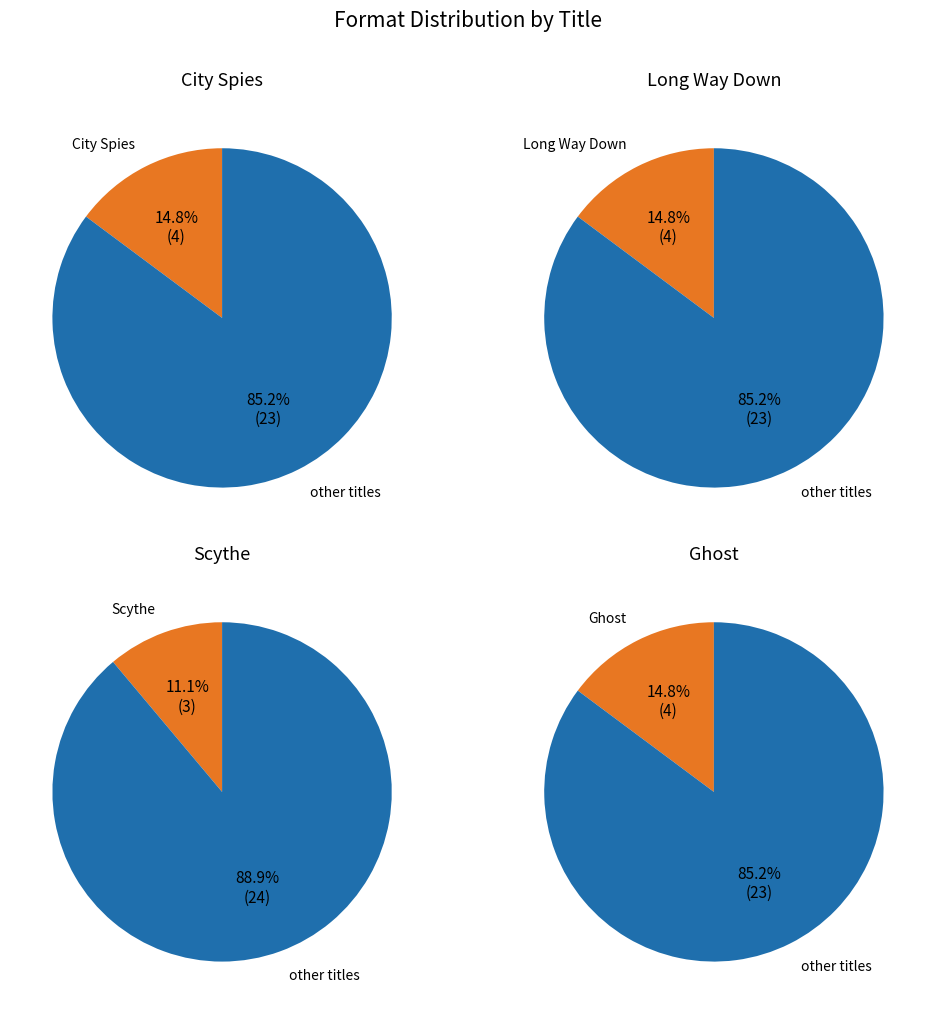

What is the ratio of the value at Long Way Down to the value at Scythe?

1.3